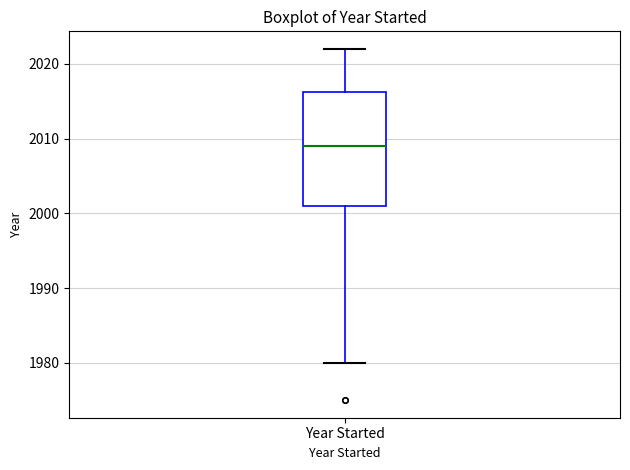

Where does the median line of the box for Year Started sit on the y-axis? The values are not printed on the chart, so give them approximately, as read against the axis.

2009